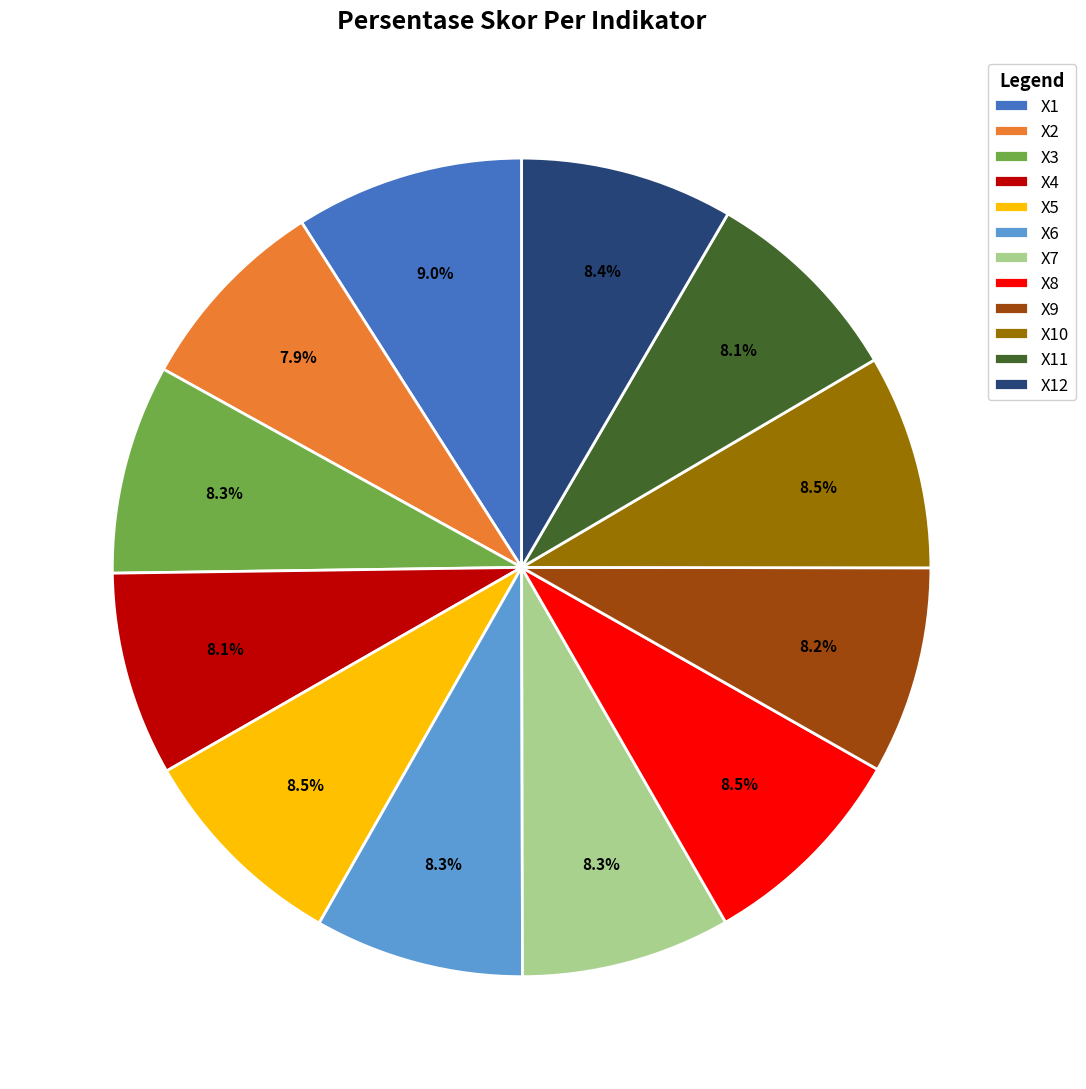

To the nearest percent, what percentage of the pie is X3?

8%